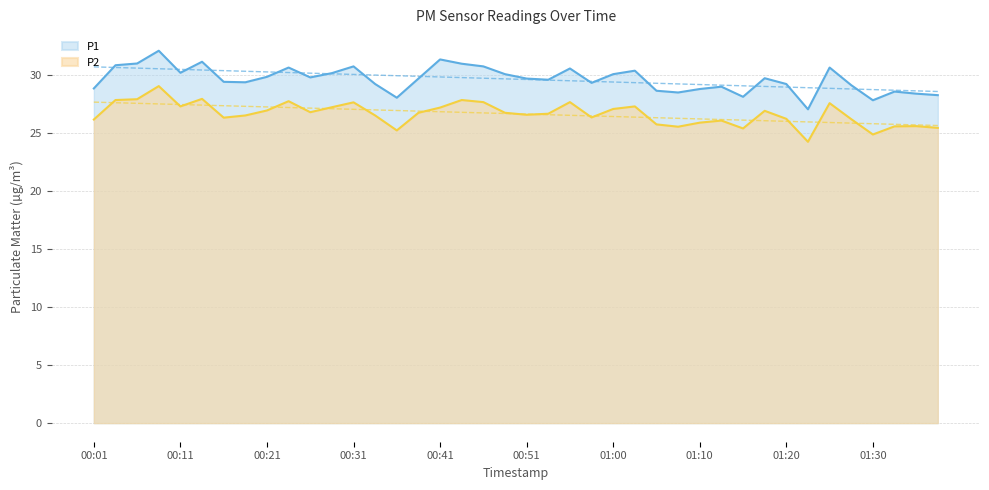

How many data points in P2 are above 26?

30